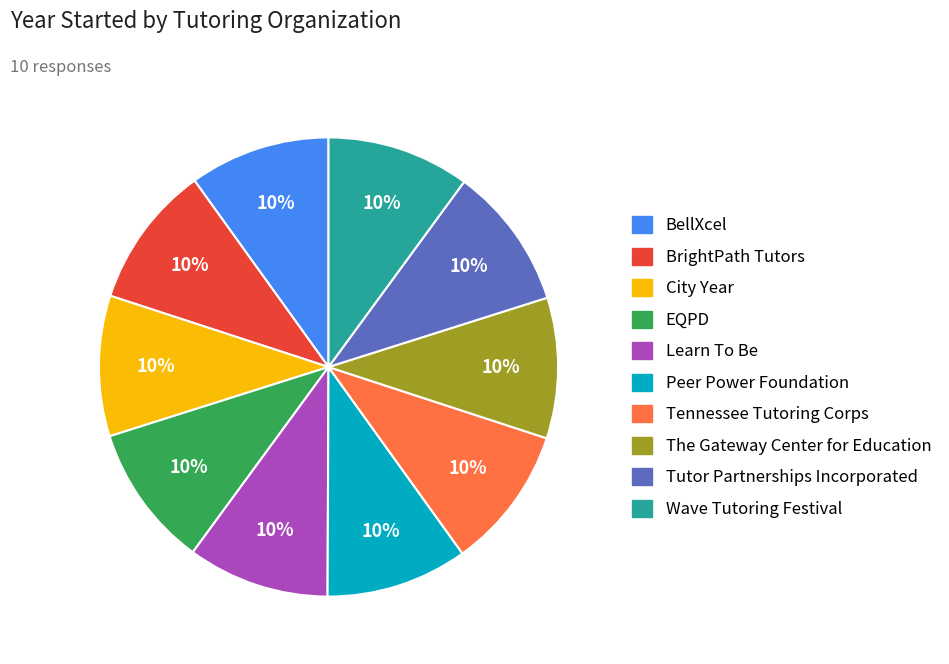

The Tennessee Tutoring Corps slice represents 2% of the pie. True or false?

False